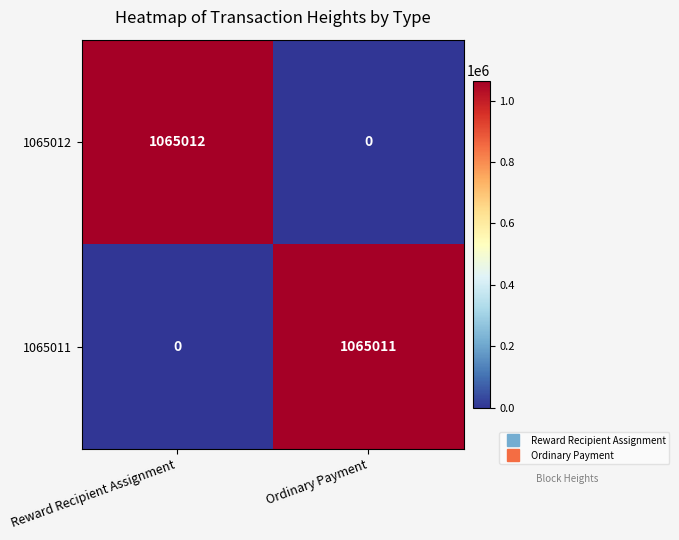

What is the maximum value shown in the chart?

1065012